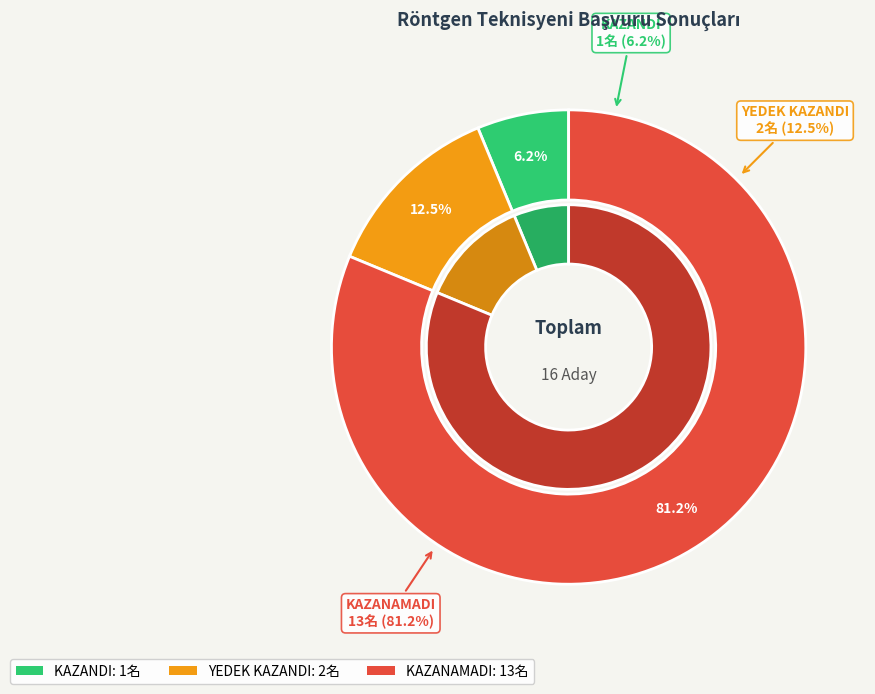

Is KAZANAMADI (3) the majority of the pie?

No